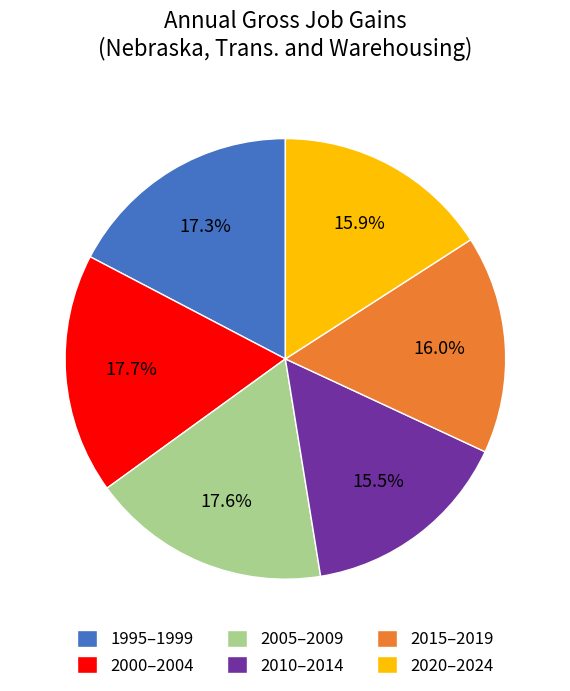

Which has a higher value, 2015–2019 or 2000–2004?

2000–2004